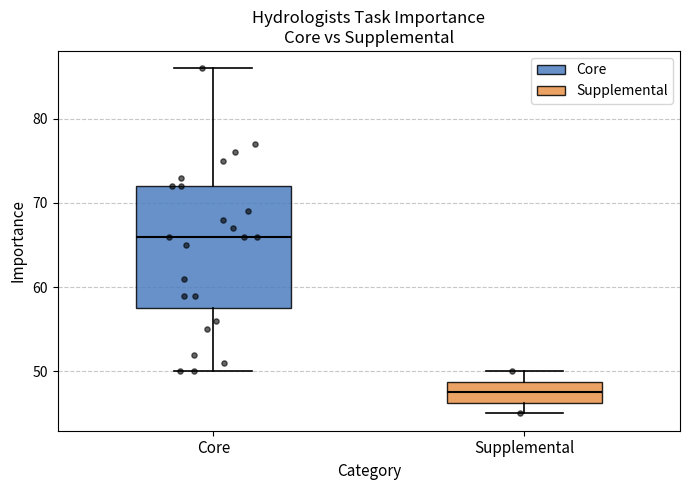

Reading left to right, transcribe this box plot: for each box, give where its median line is, the range the box spans, and where its two whiskers end, as read against the y-axis. The values are not printed on the chart, so give them approximately, as read against the axis.

Core: median 66, box 58 to 72, whiskers 50 to 86
Supplemental: median 48, box 46 to 49, whiskers 45 to 50